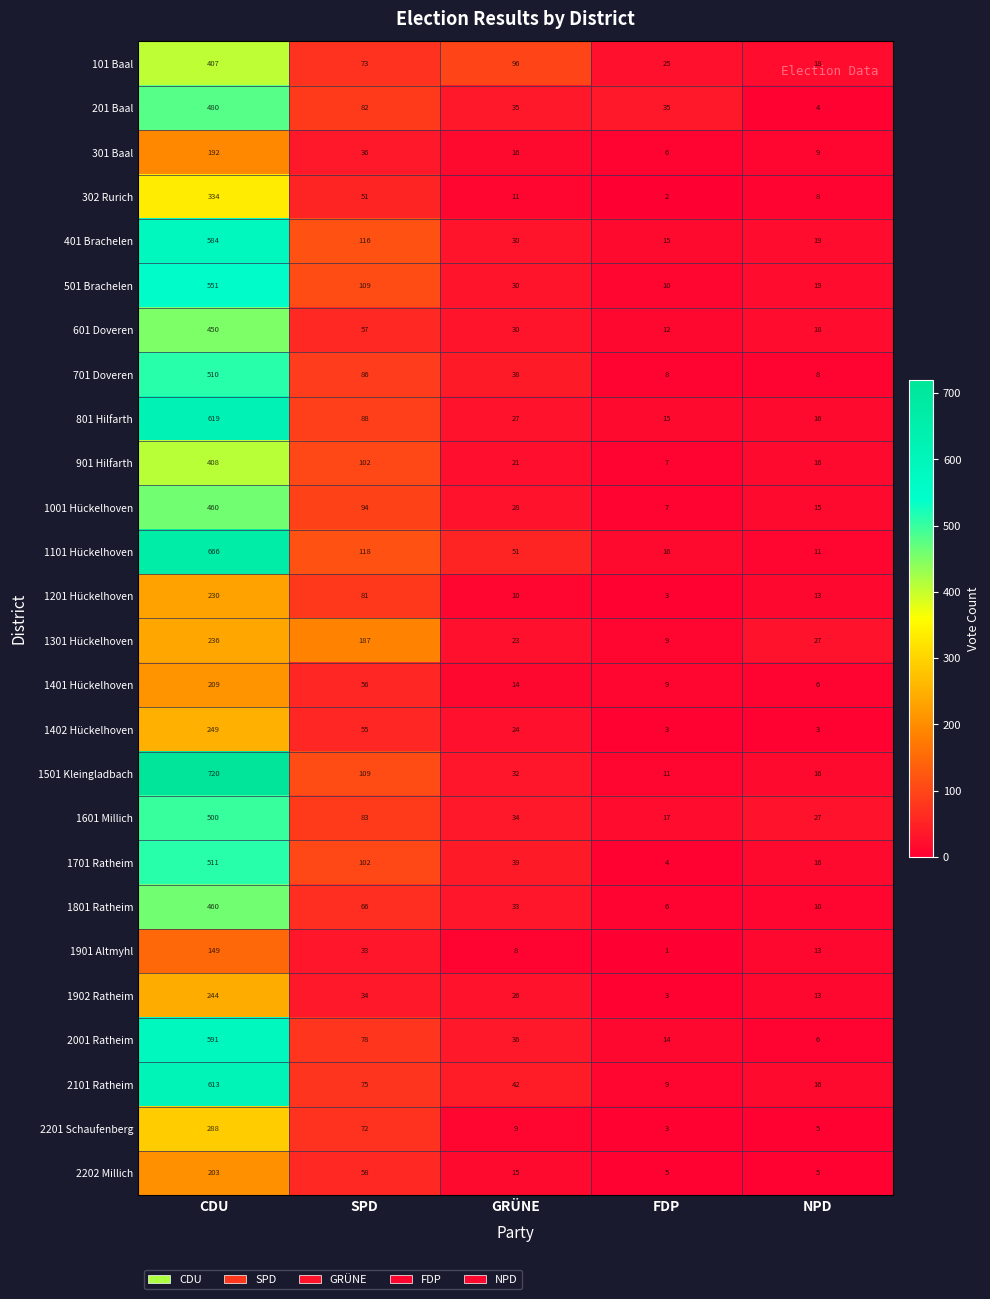

At which category is the sum across all series the highest?

CDU